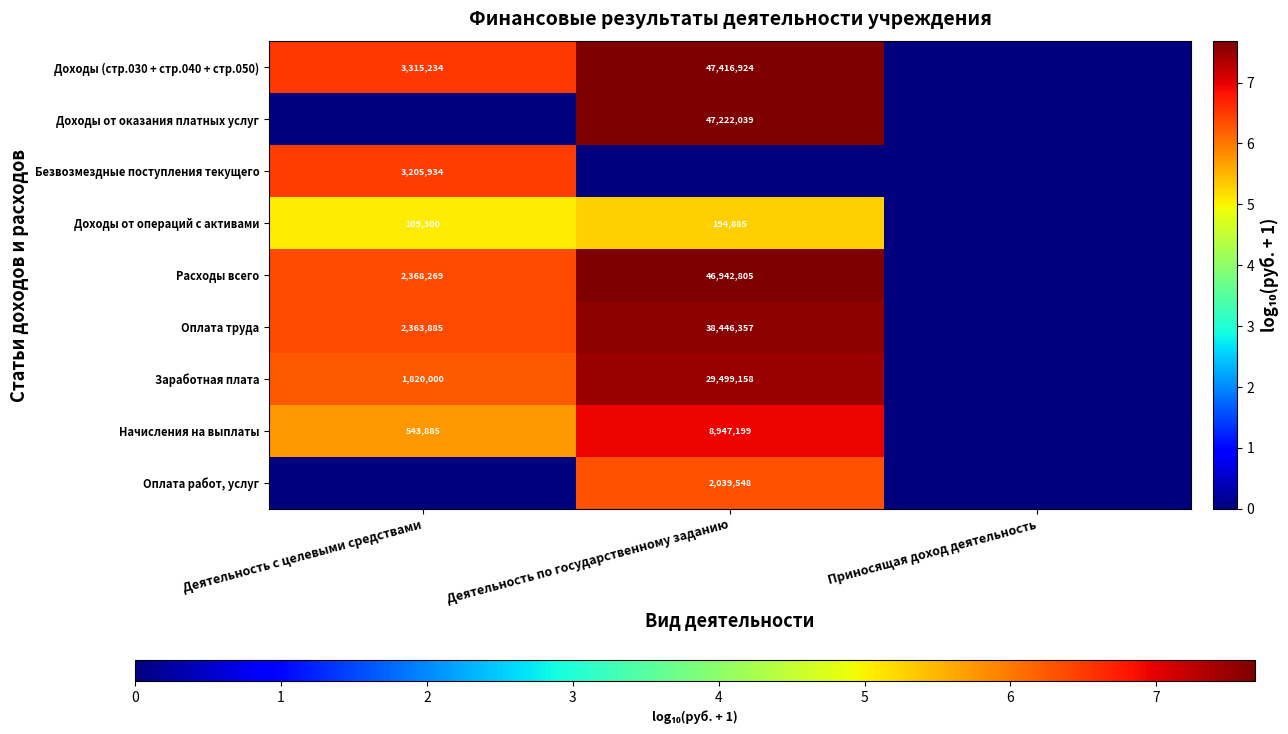

What is the difference between the Оплата труда values at Деятельность с целевыми средствами and Деятельность по государственному заданию?

36082472